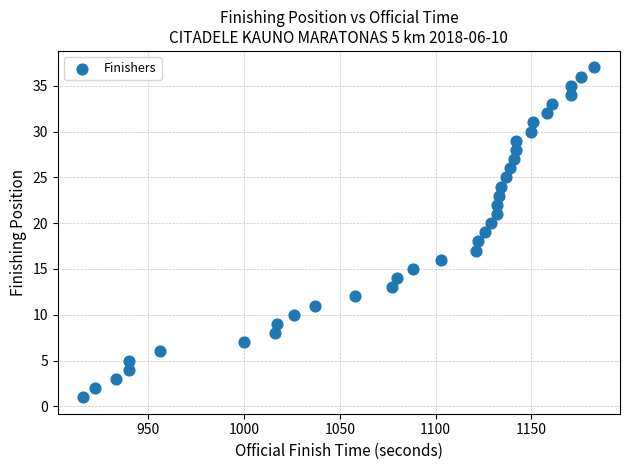

What is the range of X values (max minus min)?

267